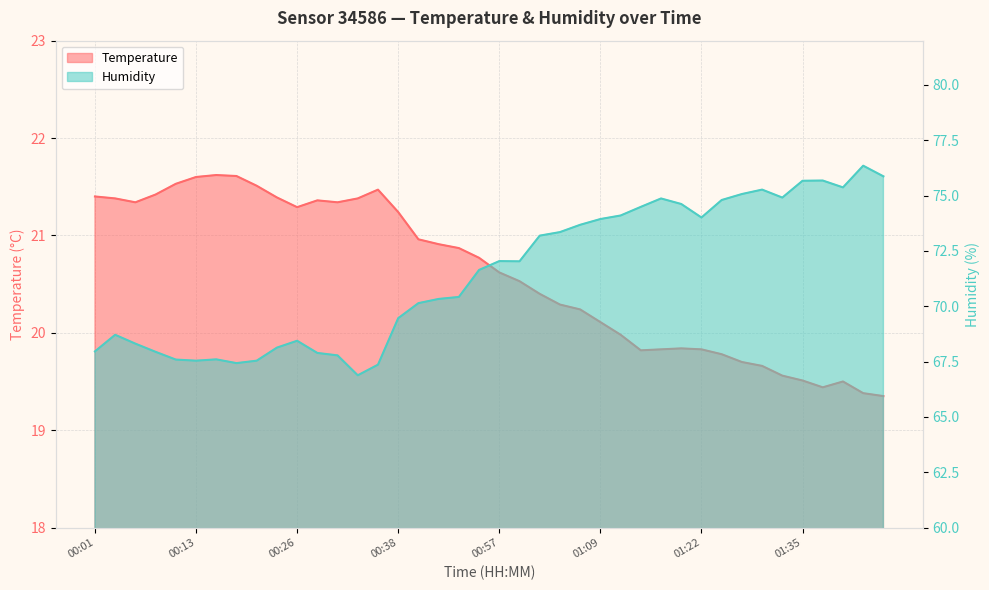

At 00:49, list the series in order from smallest to largest.

temperature, humidity